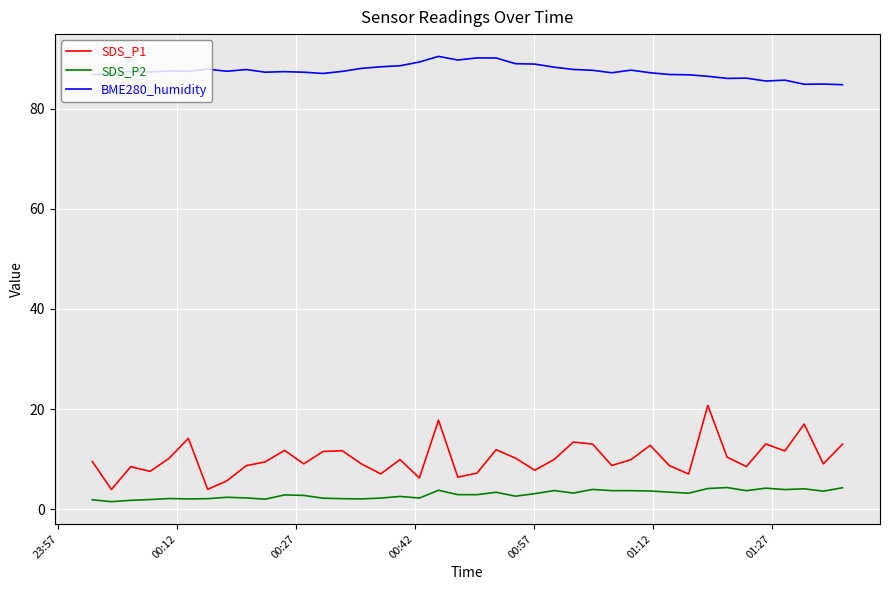

How many categories are shown in the chart?

40